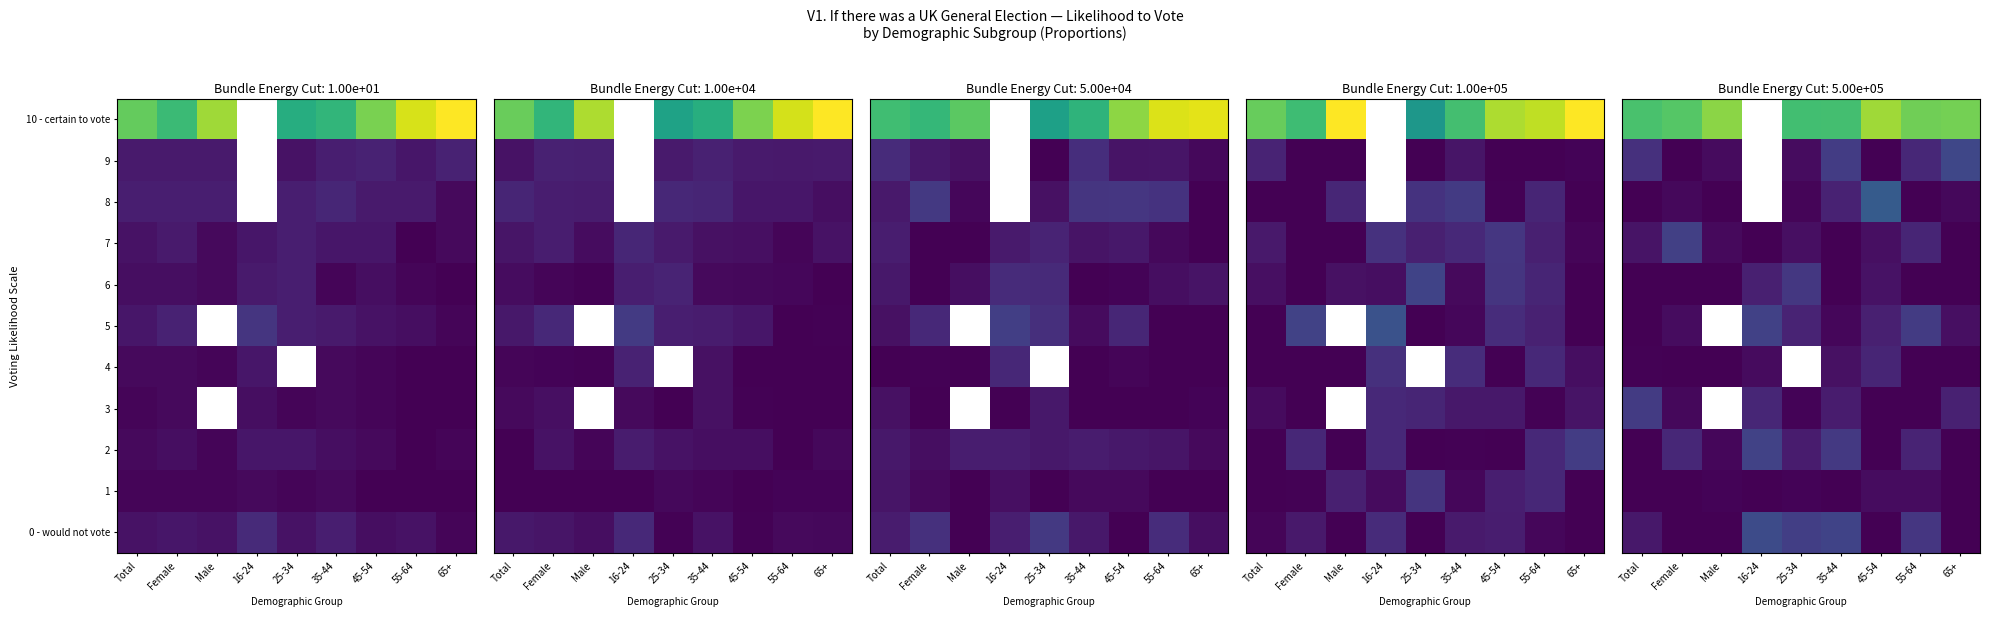

At which label is row_4 closest to 0?

Total